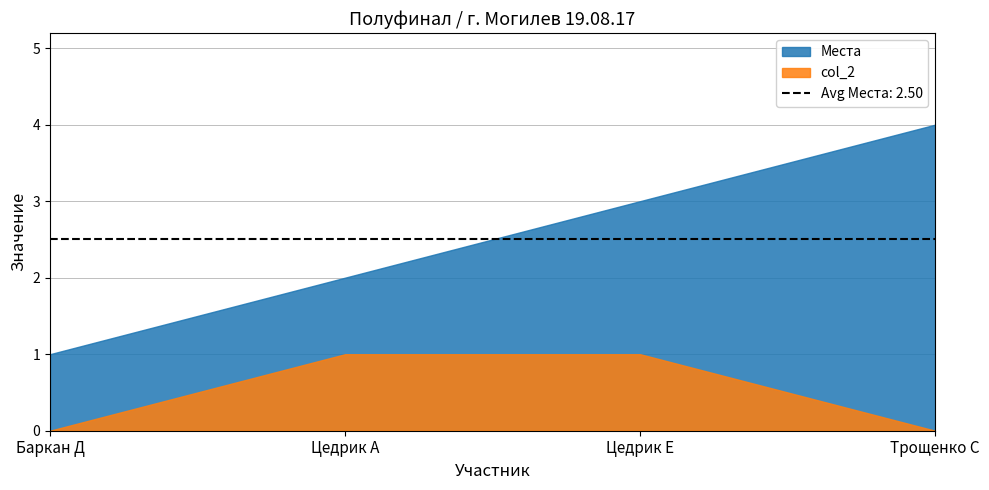

Reading left to right, extract all data points from this chart.

Места: Баркан Д=1	Цедрик А=2	Цедрик Е=3	Трощенко С=4
col_2: Баркан Д=0	Цедрик А=1	Цедрик Е=1	Трощенко С=0